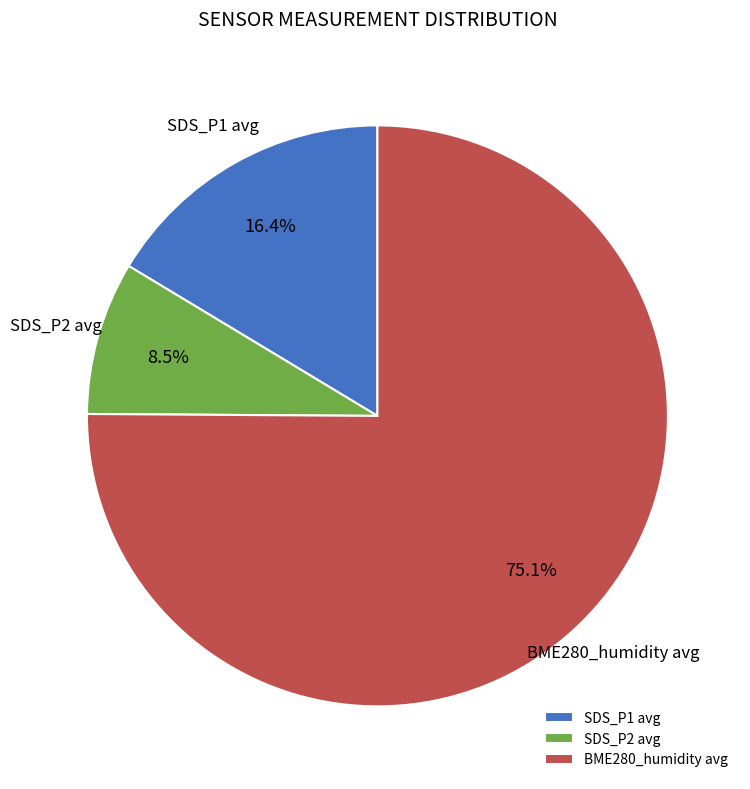

Approximately how many times larger is the value at BME280_humidity avg compared to SDS_P2 avg?

8.8